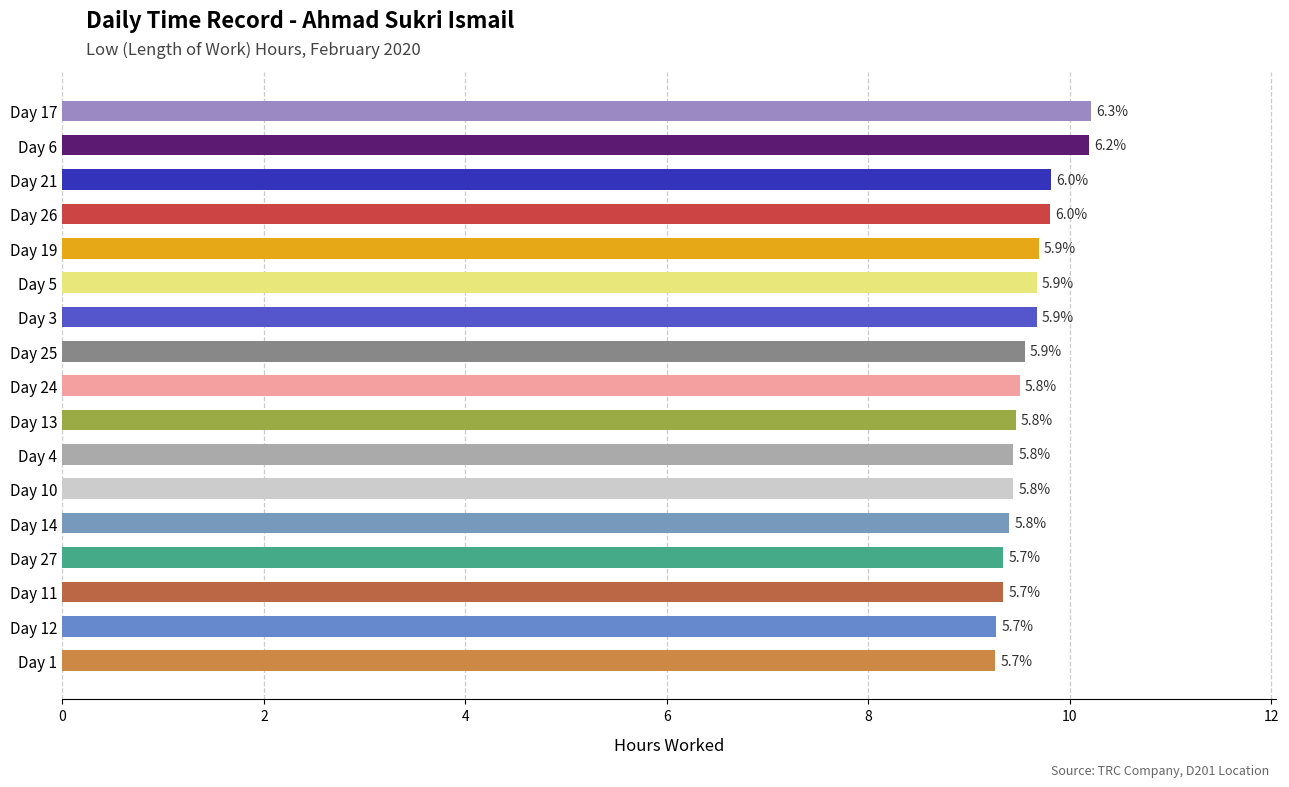

What is the smallest value displayed?

9.3